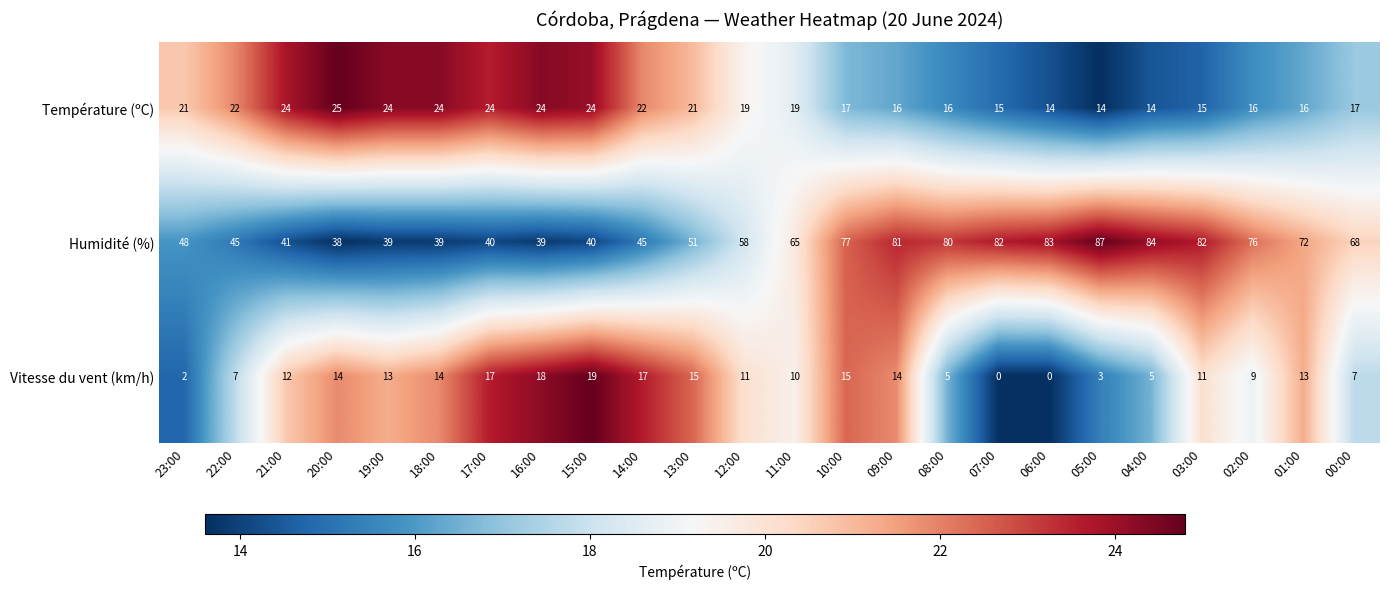

True or false: Humidité (%) has a value of 67 at 22:00.

False